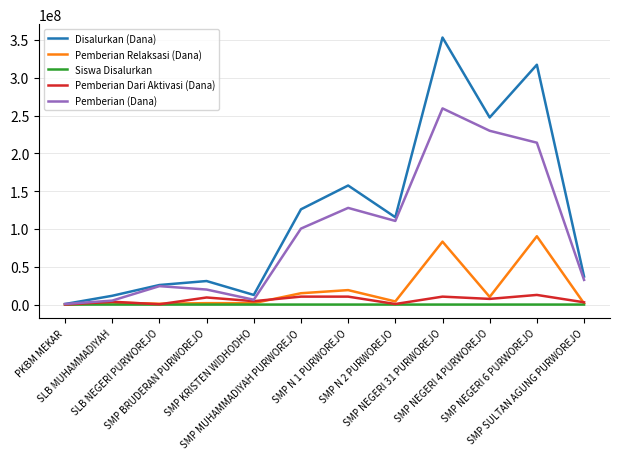

True or false: Pemberian Relaksasi (Dana) has more than 0 interior local peaks.

True